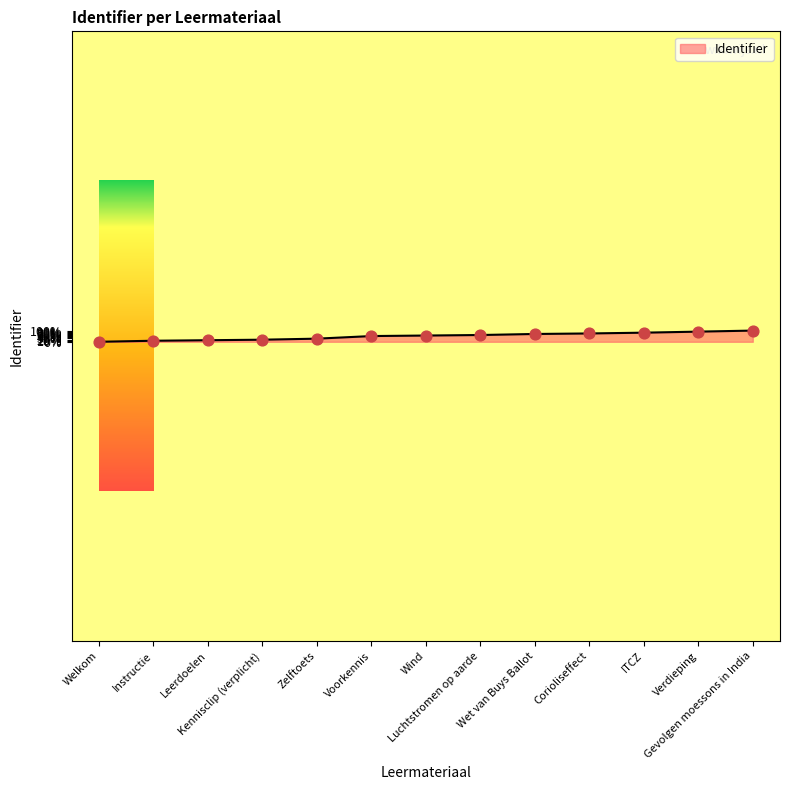

What is the change in value from Voorkennis to Luchtstromen op aarde?

+4